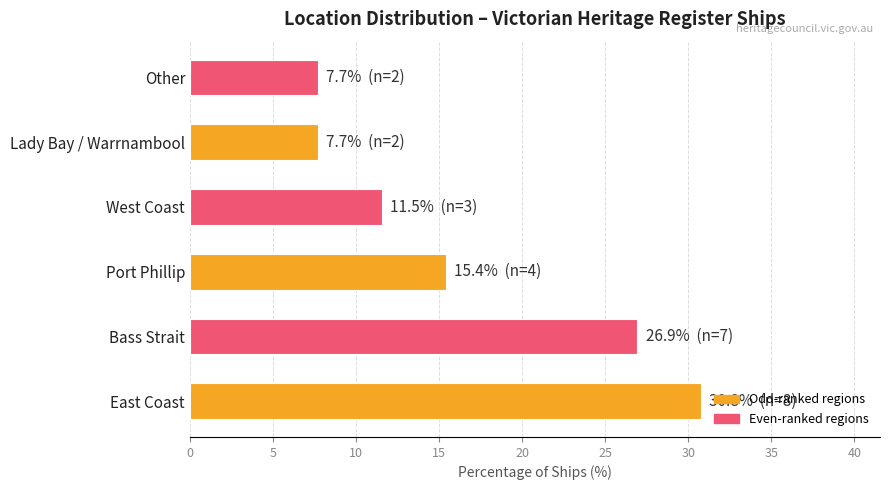

The chart shows a value of 46.1 at East Coast. True or false?

False